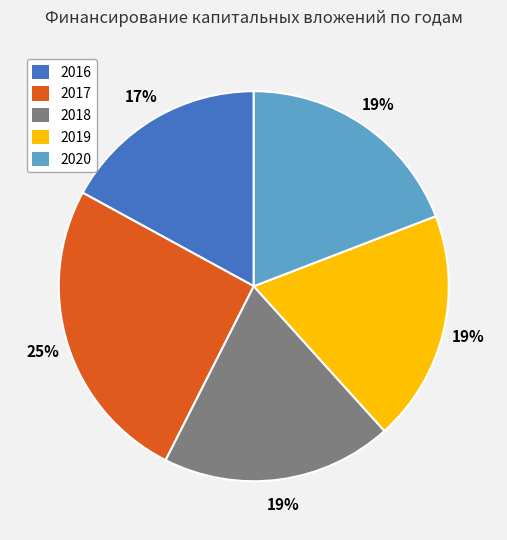

Is 2018 the majority of the pie?

No